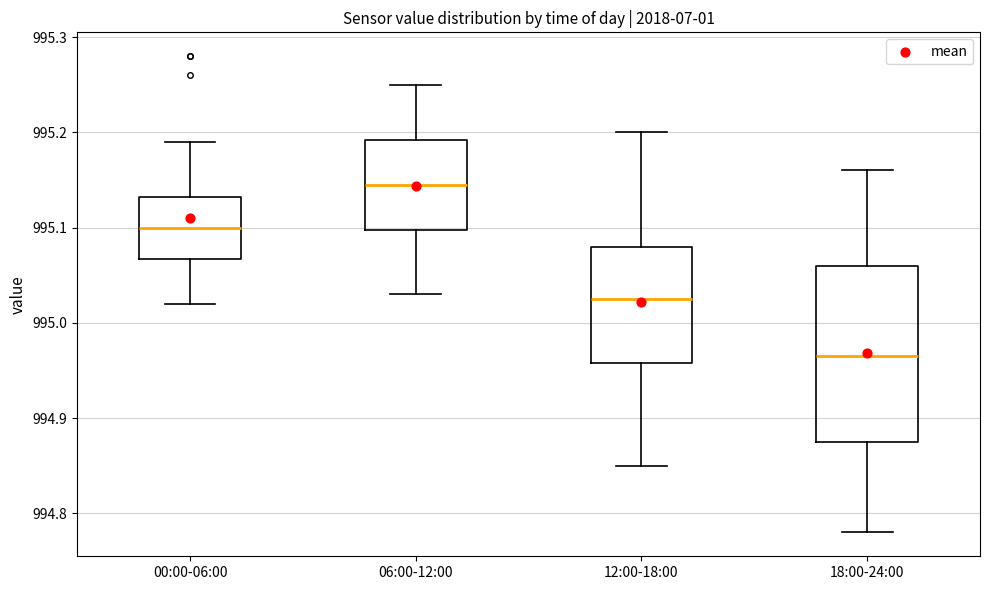

Which box is the tallest, from its lower edge to its upper edge?

18:00-24:00